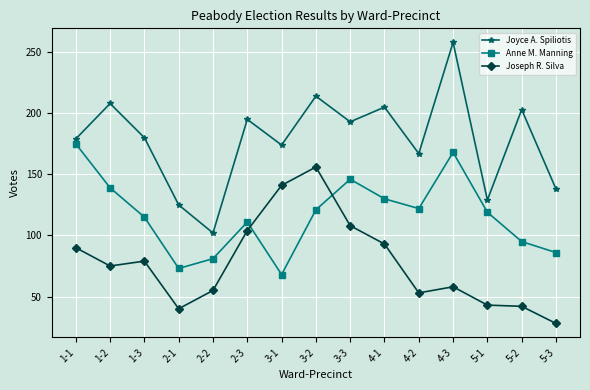

Which category has the highest value in the Anne M. Manning series?

1-1